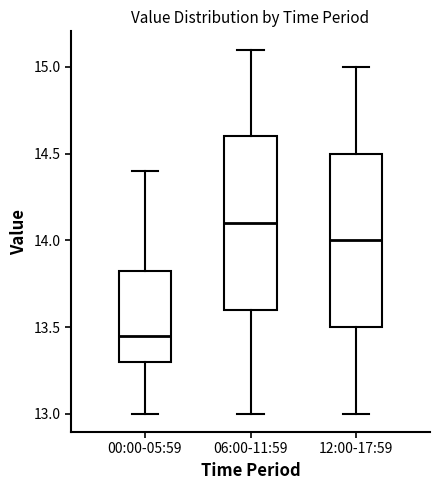

Which box has the lowest median line?

00:00-05:59